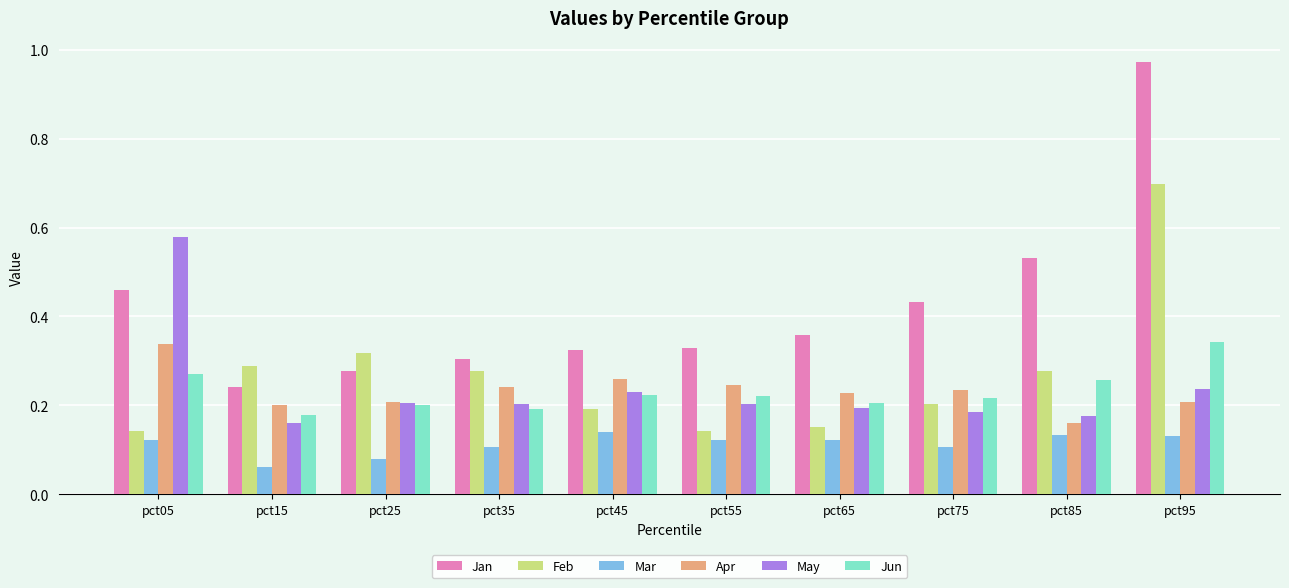

At which category is the sum across all series the highest?

pct95